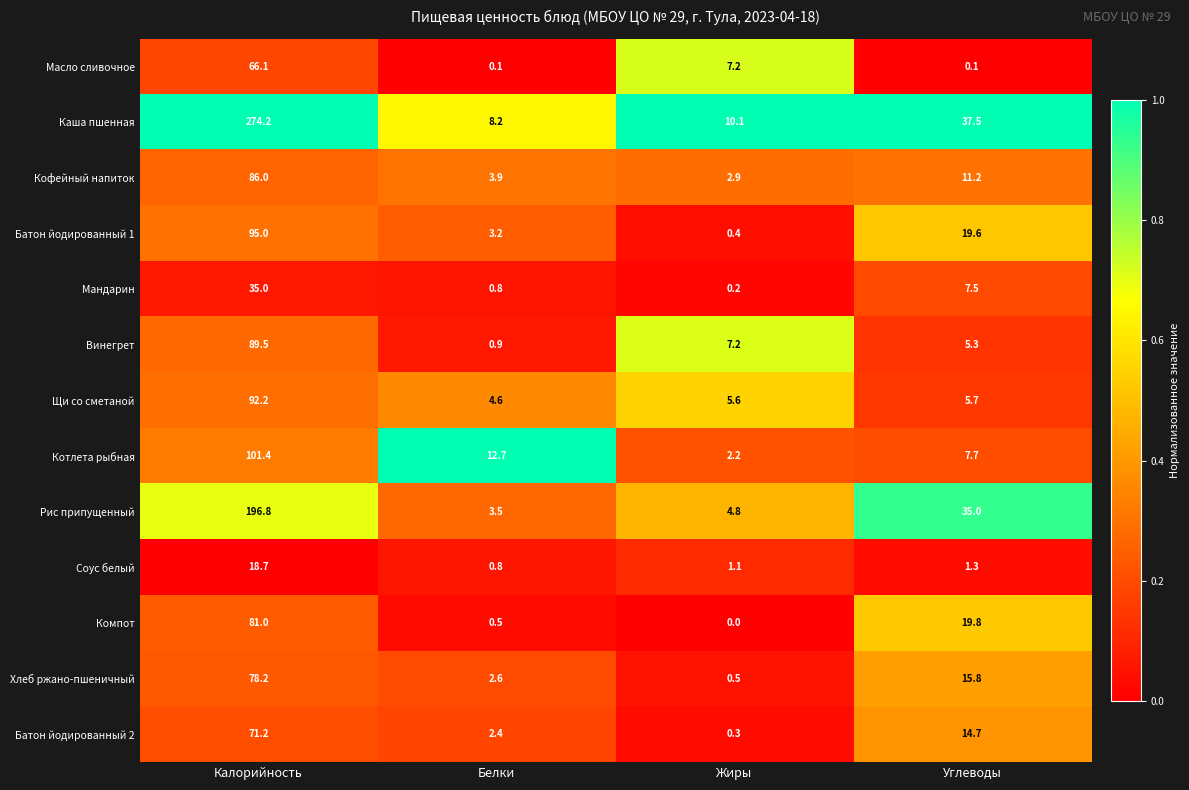

What is the total value across all series at Калорийность?

1285.3